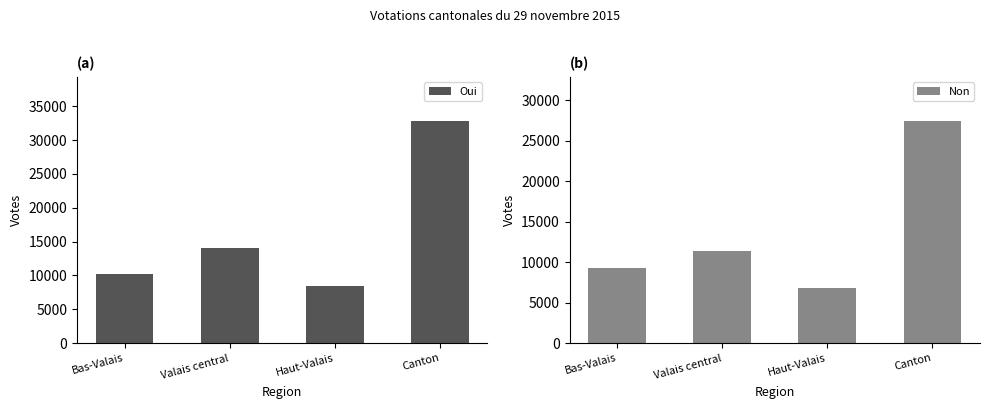

Count the number of data series in this chart.

2